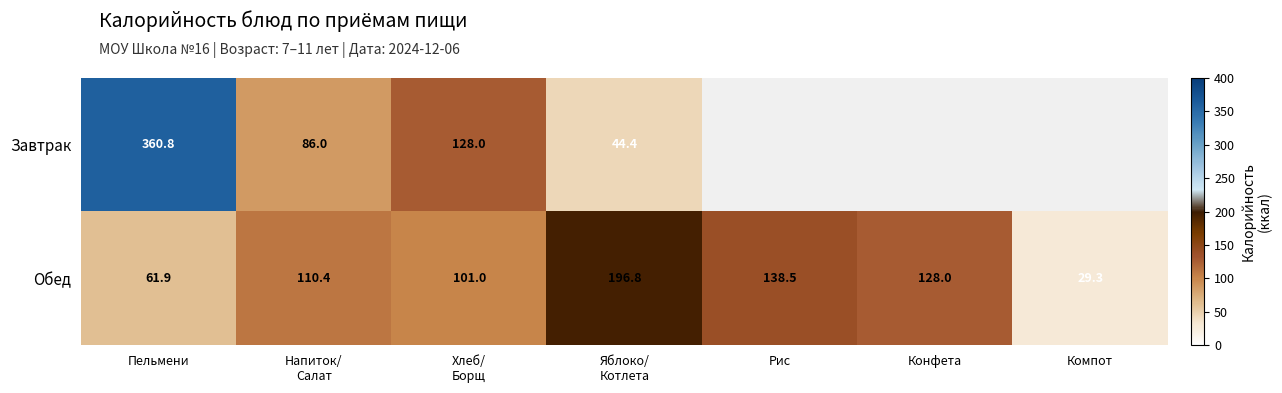

What is the lowest value of the Обед series?

29.3